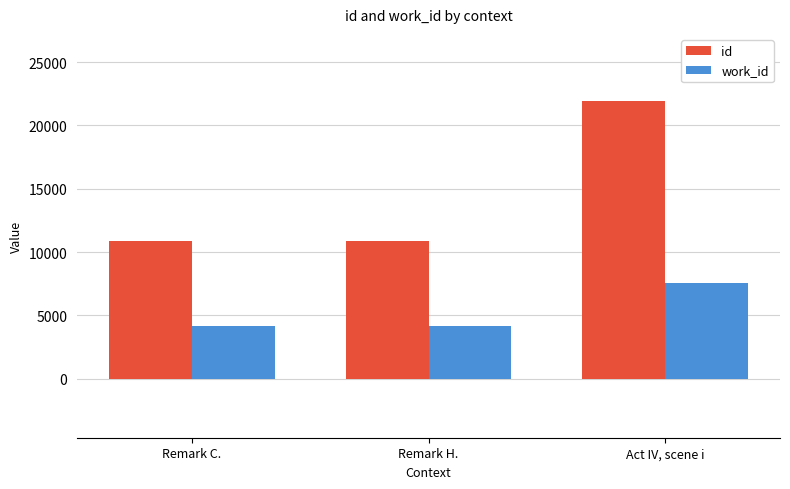

What value does the id series have at Remark C.?

10891